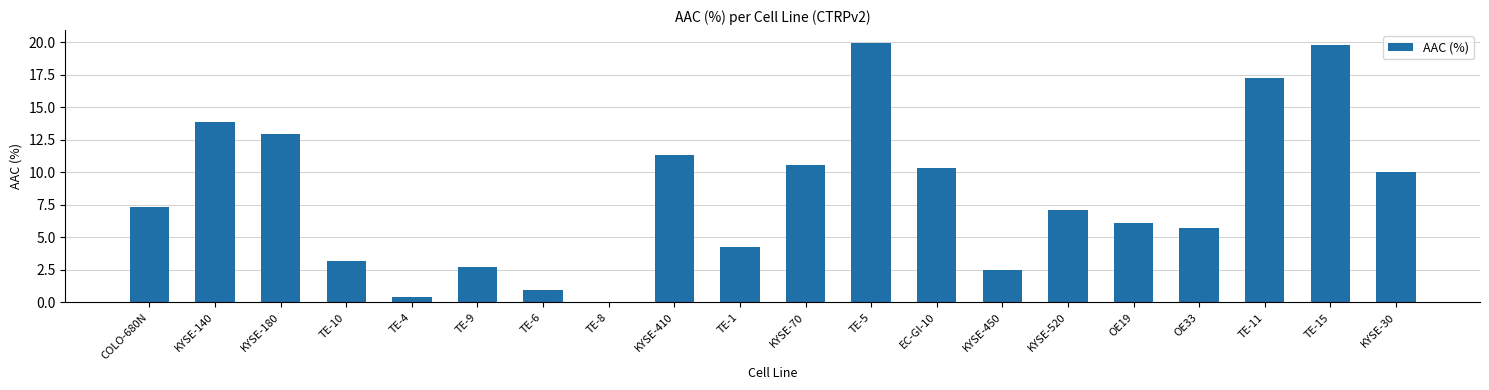

What is the change in value from EC-GI-10 to TE-15?

+9.4